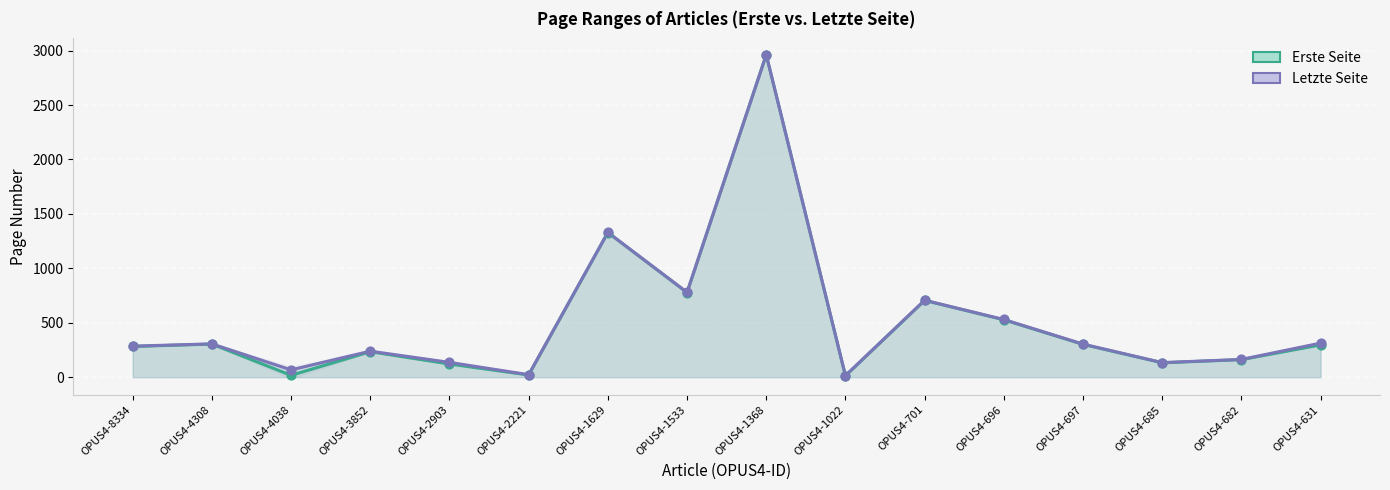

At how many categories does at least one series exceed 1474?

1